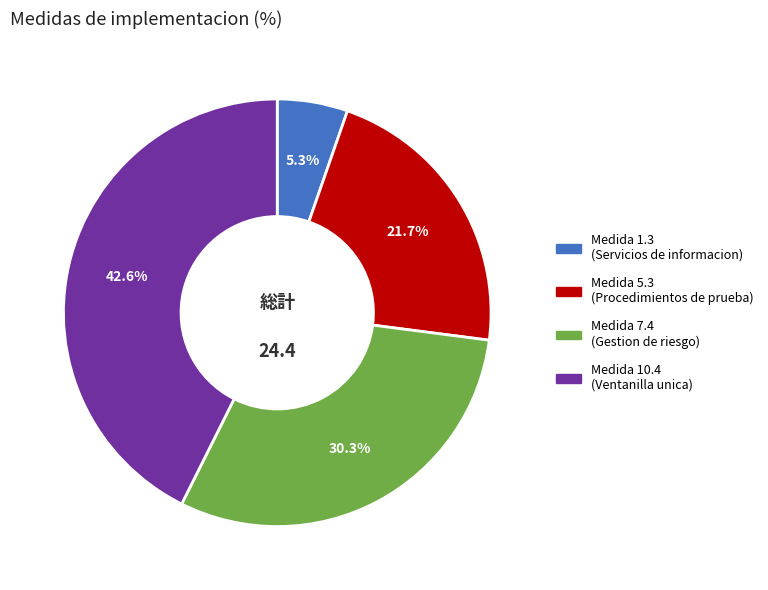

Does any single category account for the majority?

No